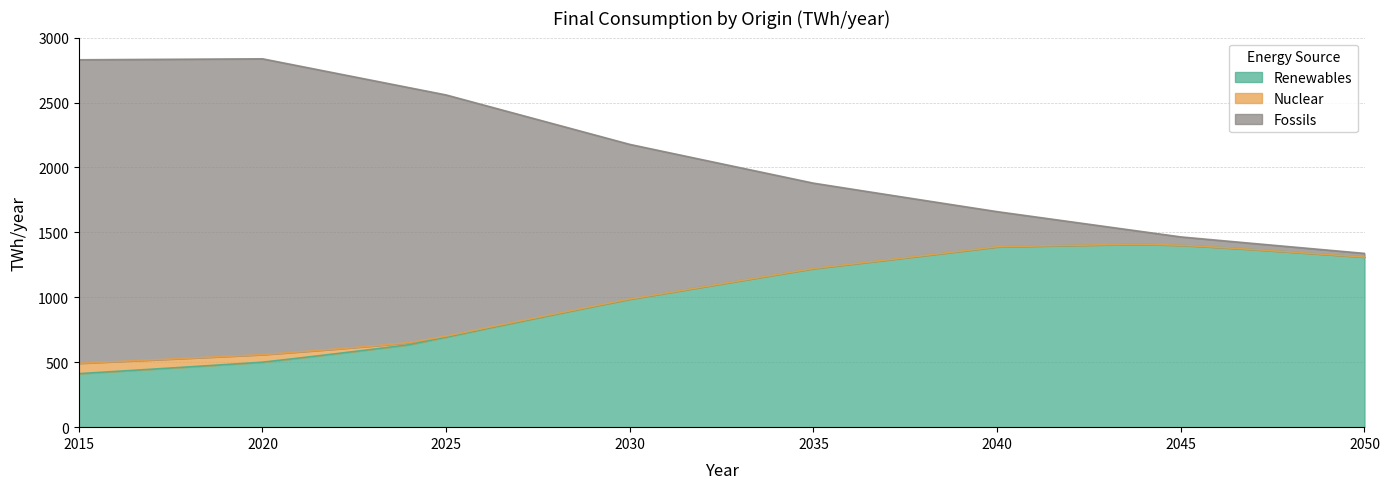

Which series has the largest range (max minus min)?

Fossils